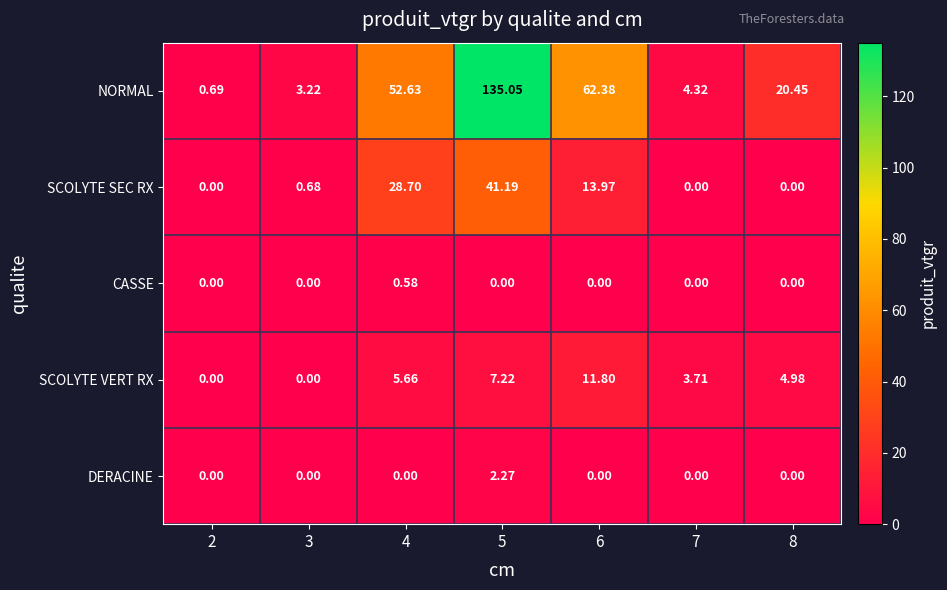

How many data points does each series have?

7